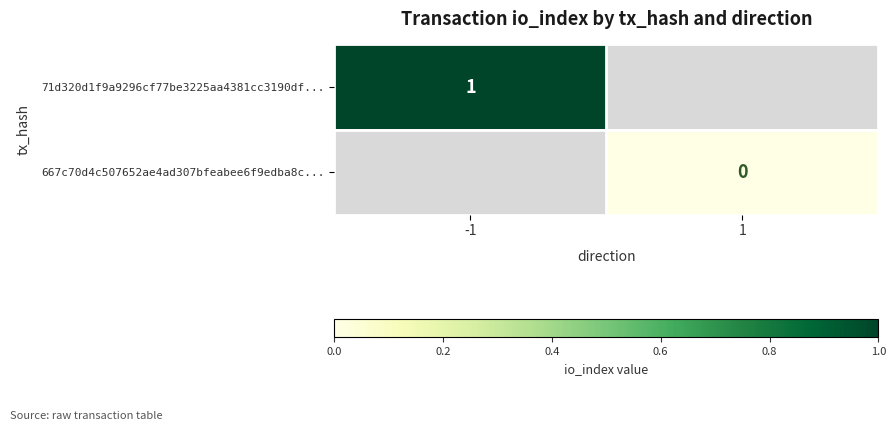

The 71d320d1f9a9296cf77be3225aa4381cc3190df... series shows 1 at -1. True or false?

True